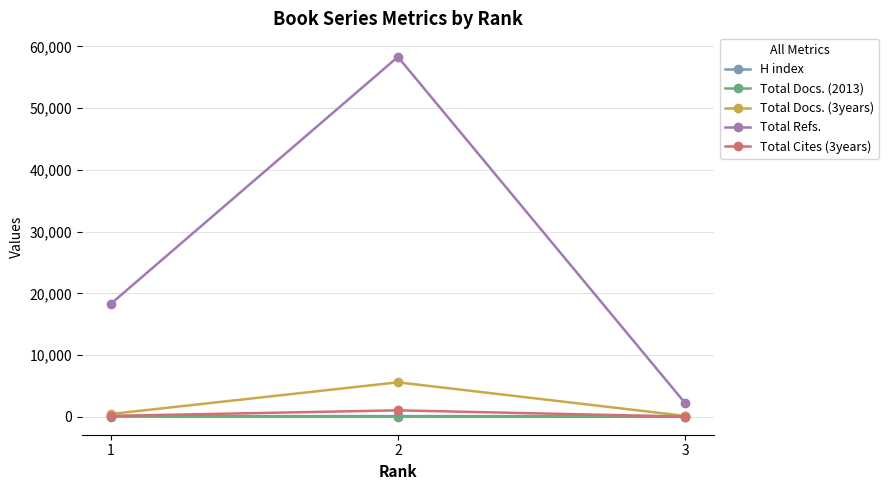

Which series changed the most between 1 and 3?

Total Refs.